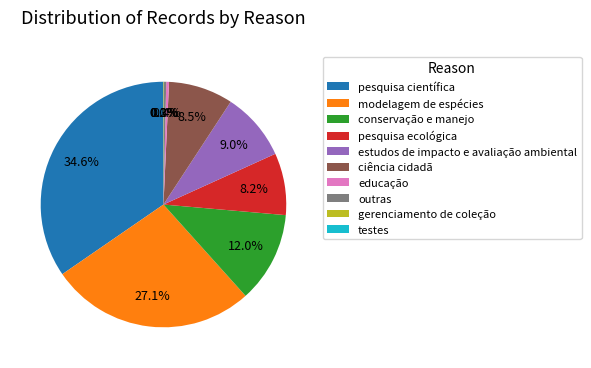

To the nearest percent, what is the average slice percentage?

10%